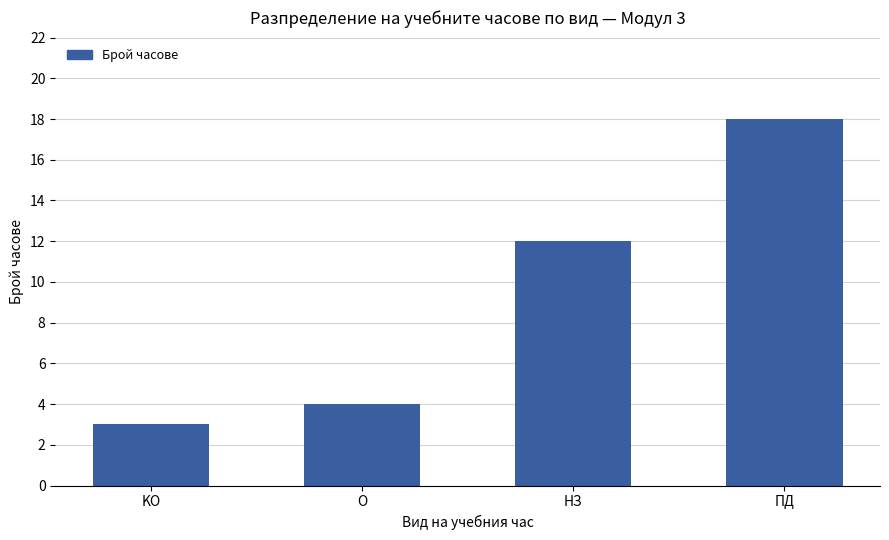

Reading left to right, list all the values displayed in this chart.

3	4	12	18